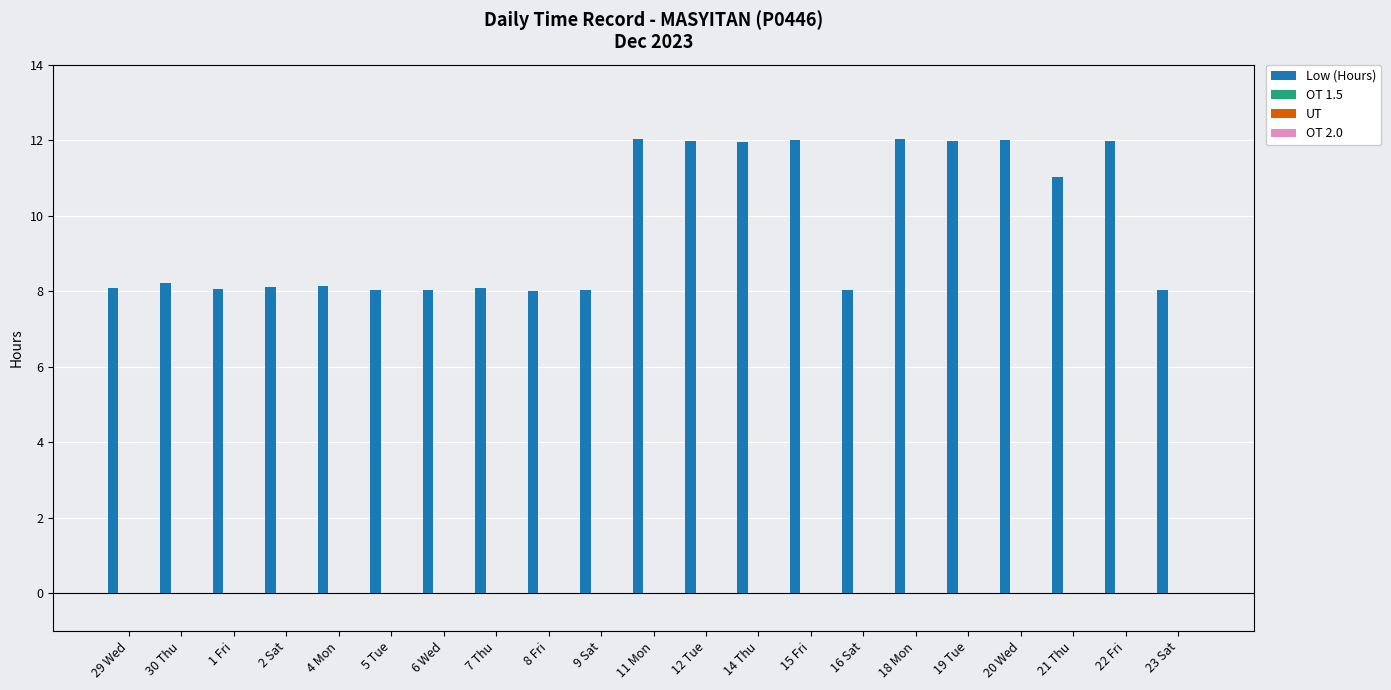

What is the smallest value displayed?

8.0